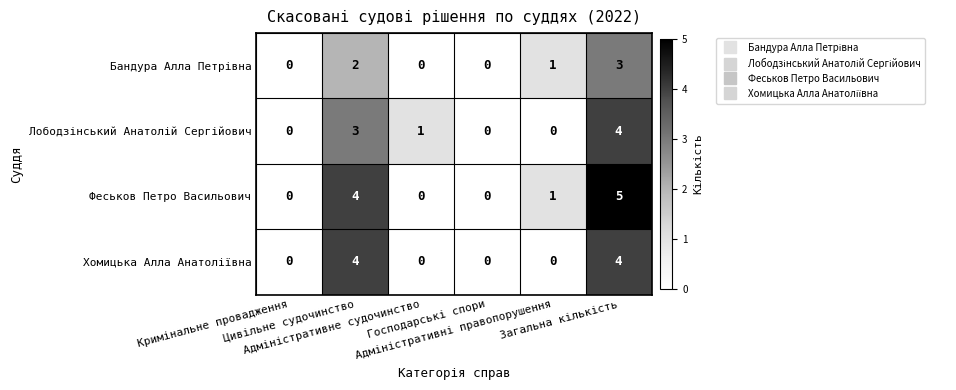

What is the maximum value for Феськов Петро Васильович?

5